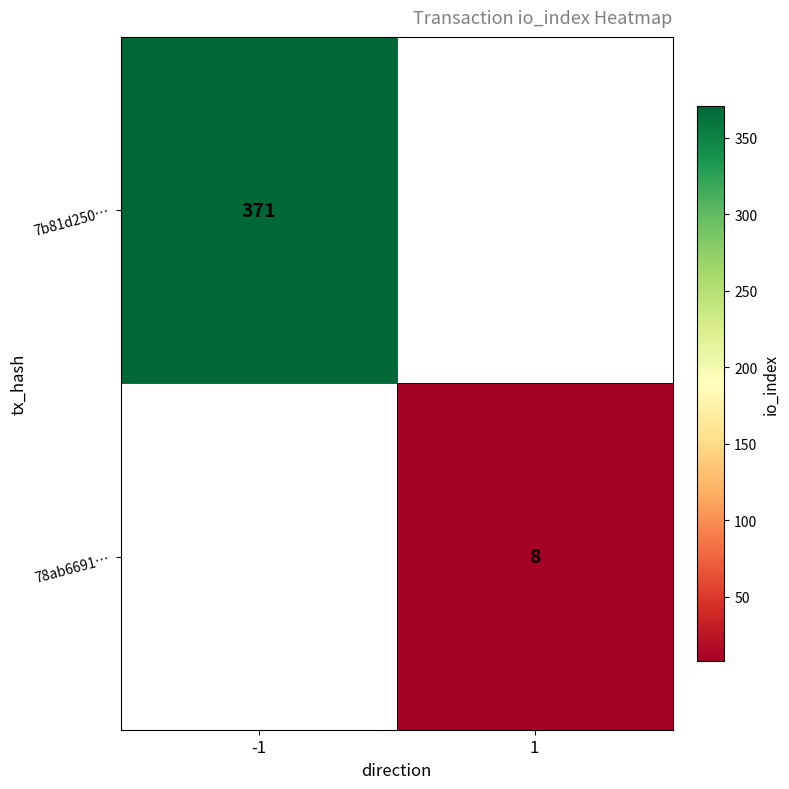

The 78ab6691… series shows 14 at 1. True or false?

False